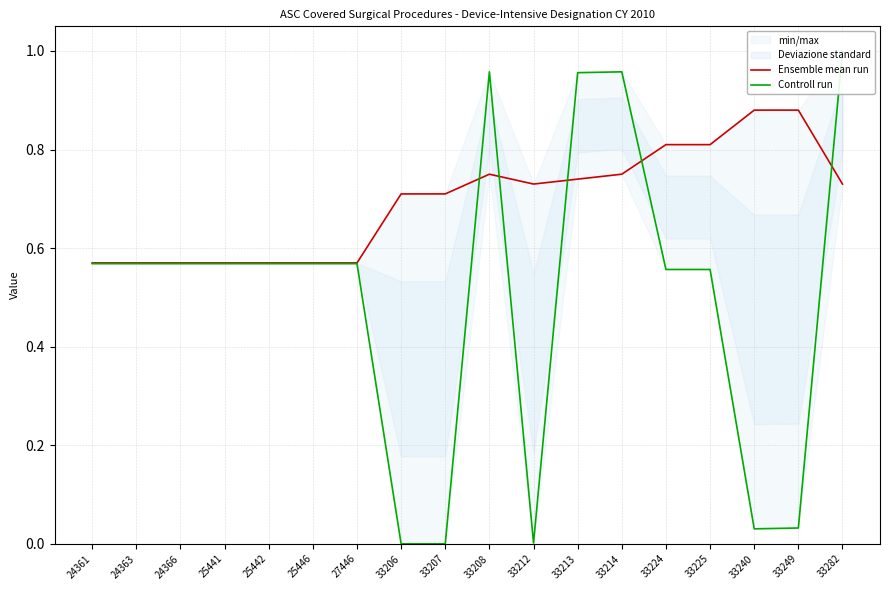

How many times do Ensemble mean run and Controll run cross each other?

5